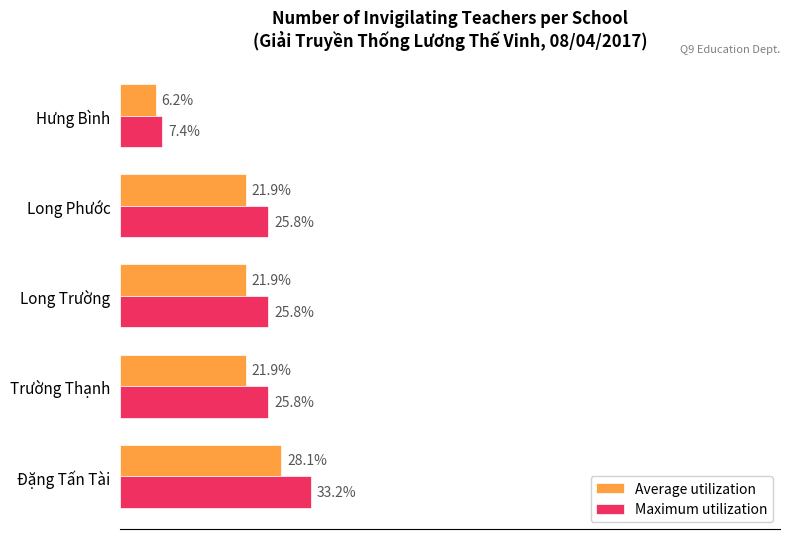

Which series has the largest range (max minus min)?

Maximum utilization